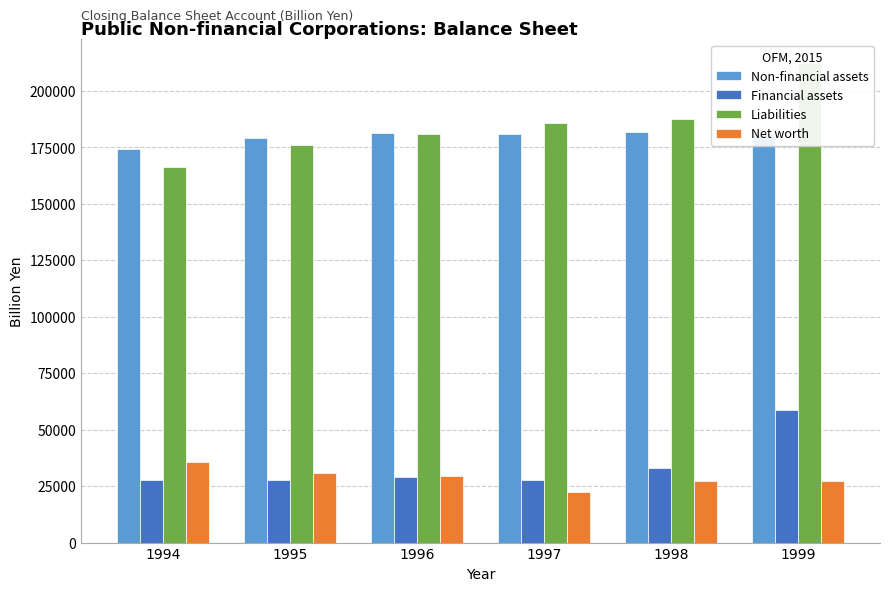

How many data points in Net worth are above 29658?

3